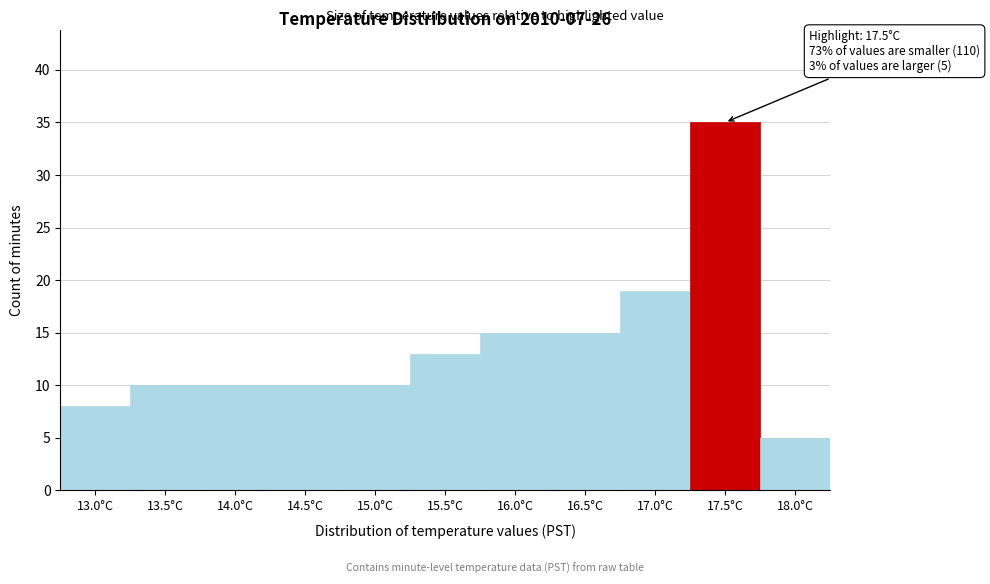

Reading left to right, list all the values displayed in this chart.

8	10	10	10	10	13	15	15	19	35	5